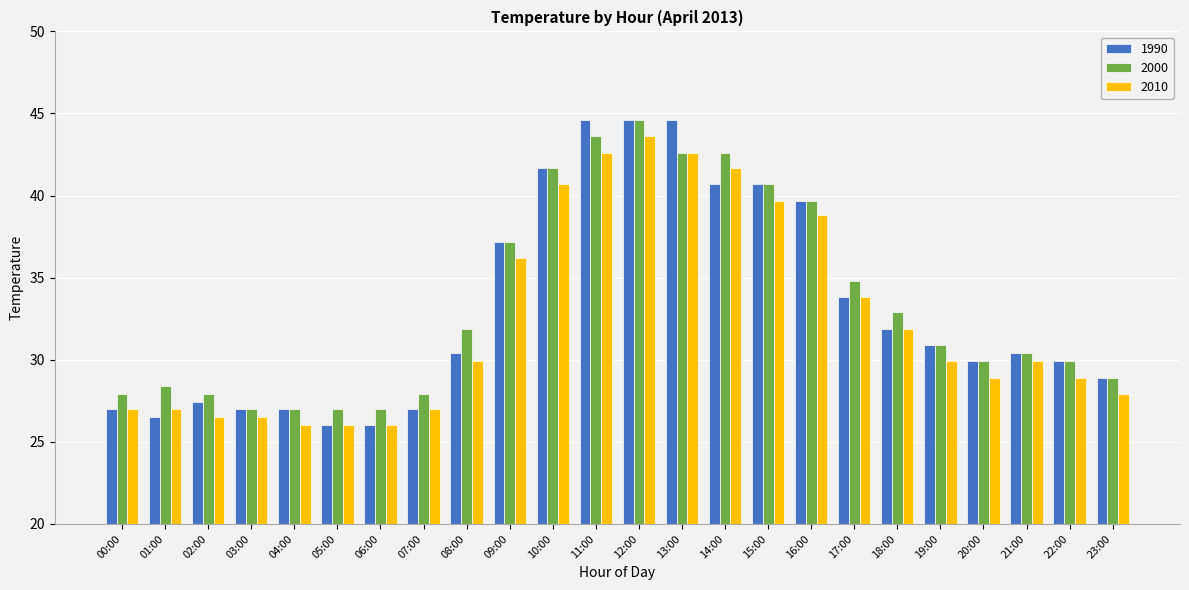

At which category is the sum across all series the highest?

12:00